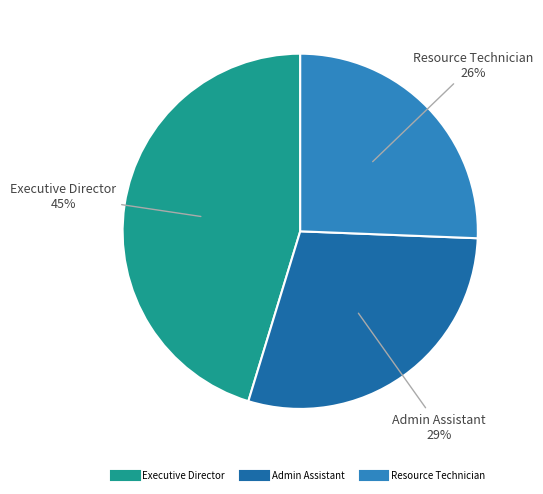

True or false: Admin Assistant accounts for 40% of the total.

False